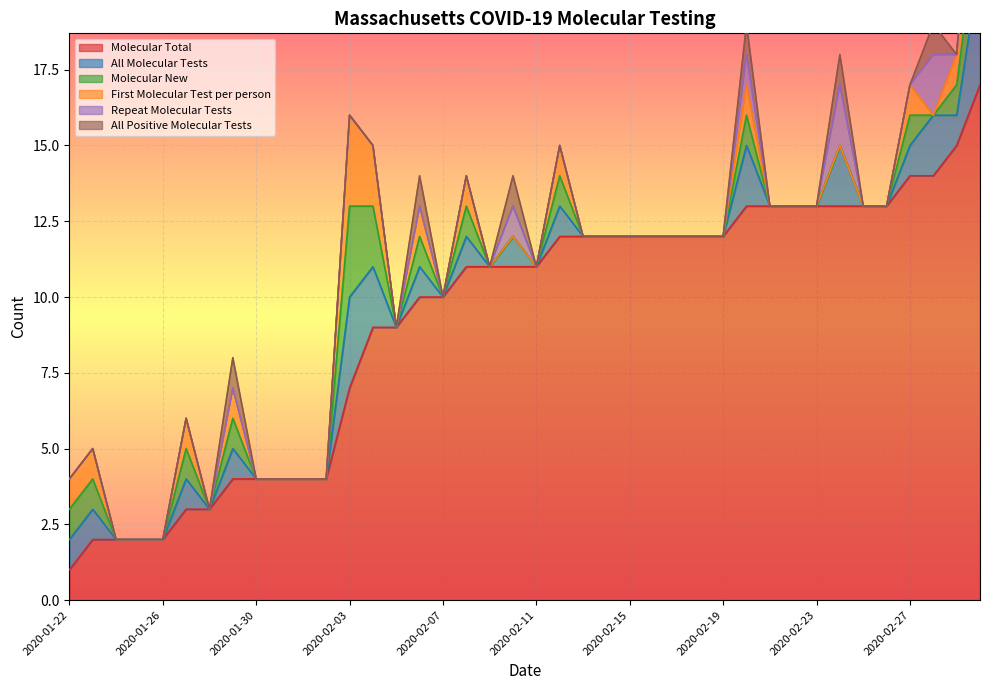

Which has a higher value, 2020-02-18 or 2020-02-16?

2020-02-18